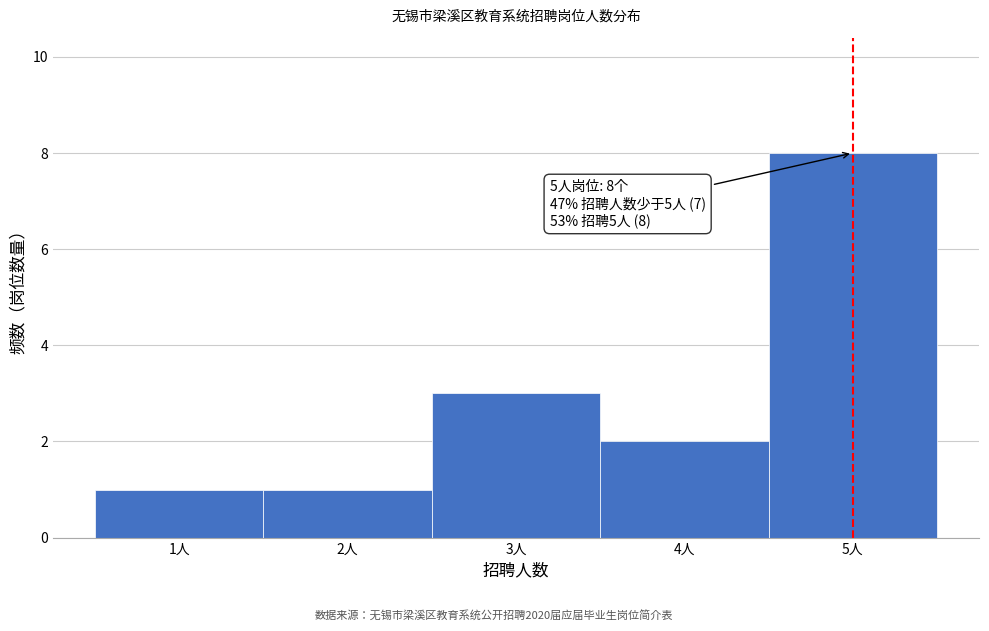

Over which range of the x-axis is the bar tallest?

4.5 to 5.5